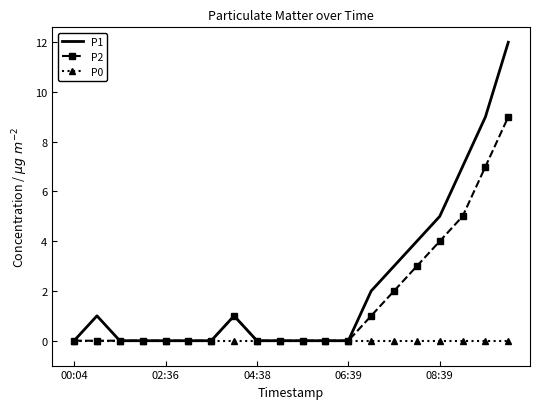

List the series in order of their peak value, highest first.

P1, P2, P0